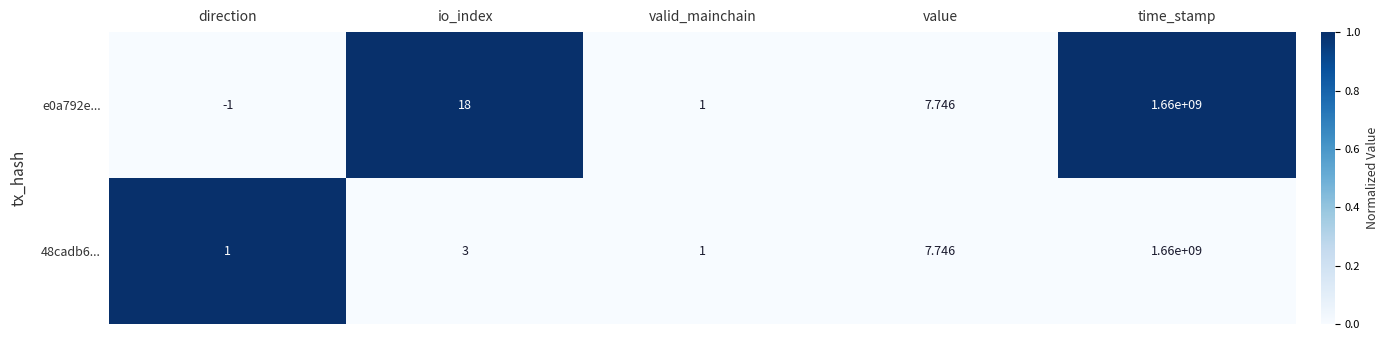

Rank the categories by e0a792e... value from highest to lowest.

time_stamp, io_index, value, valid_mainchain, direction